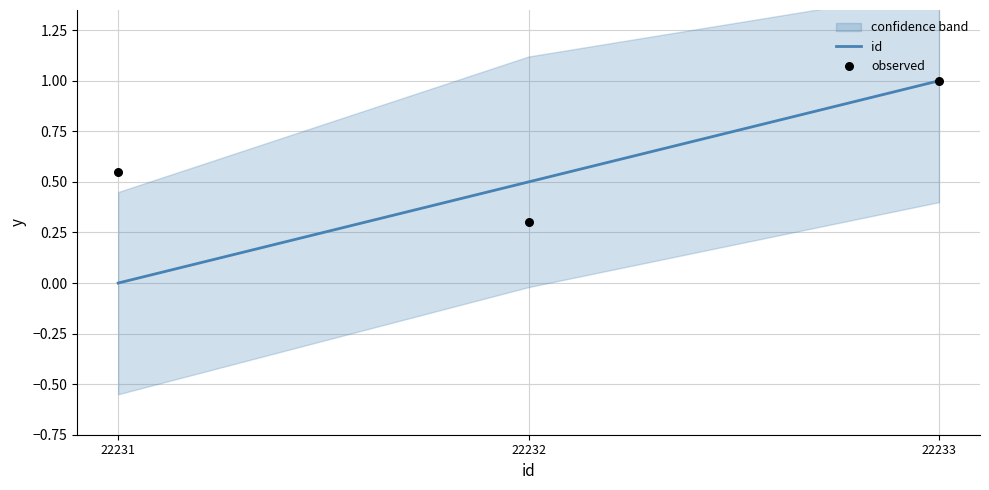

Is the value of observed at 22232 greater than the value of id at 22232?

No